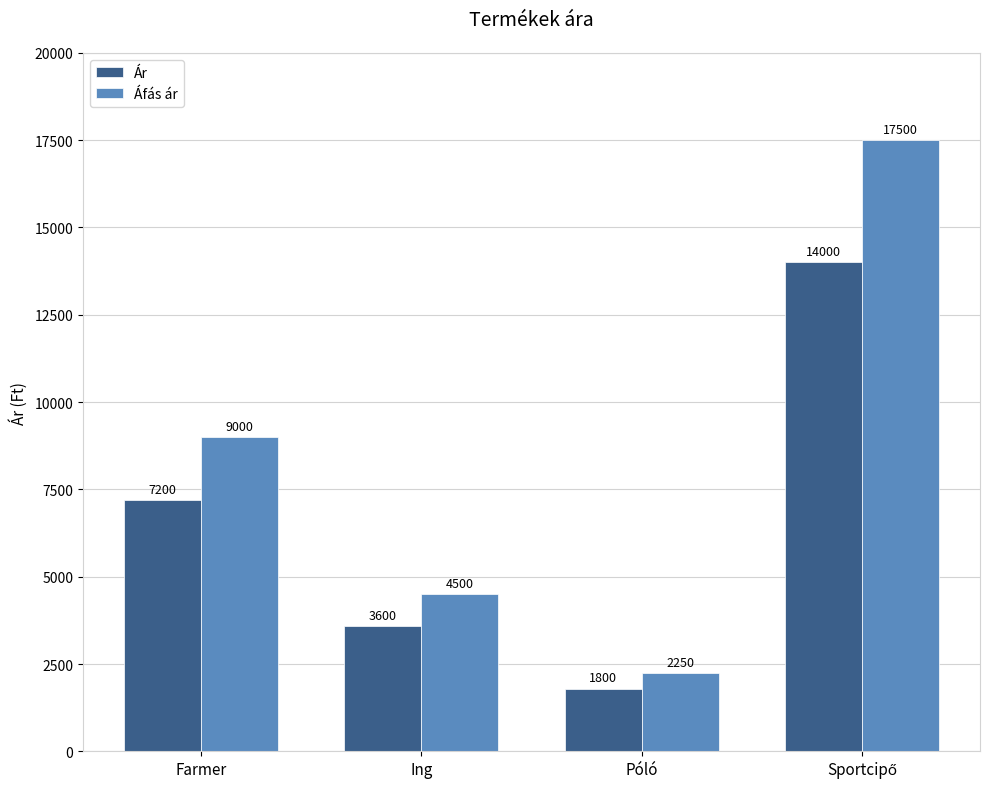

How many groups of bars are there?

4